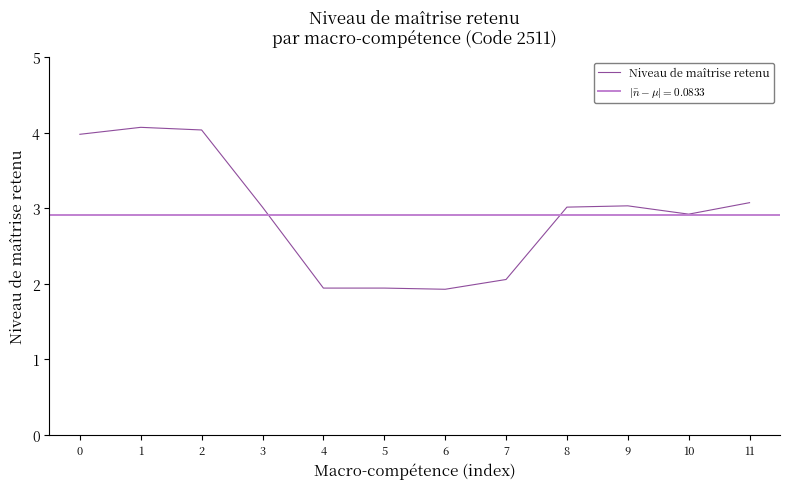

True or false: the data has more than 1 interior local peaks.

True